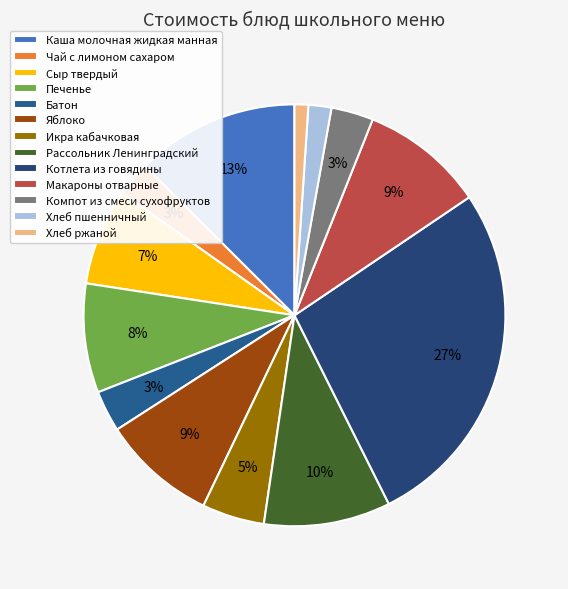

Which category has the biggest portion of the pie?

Котлета из говядины